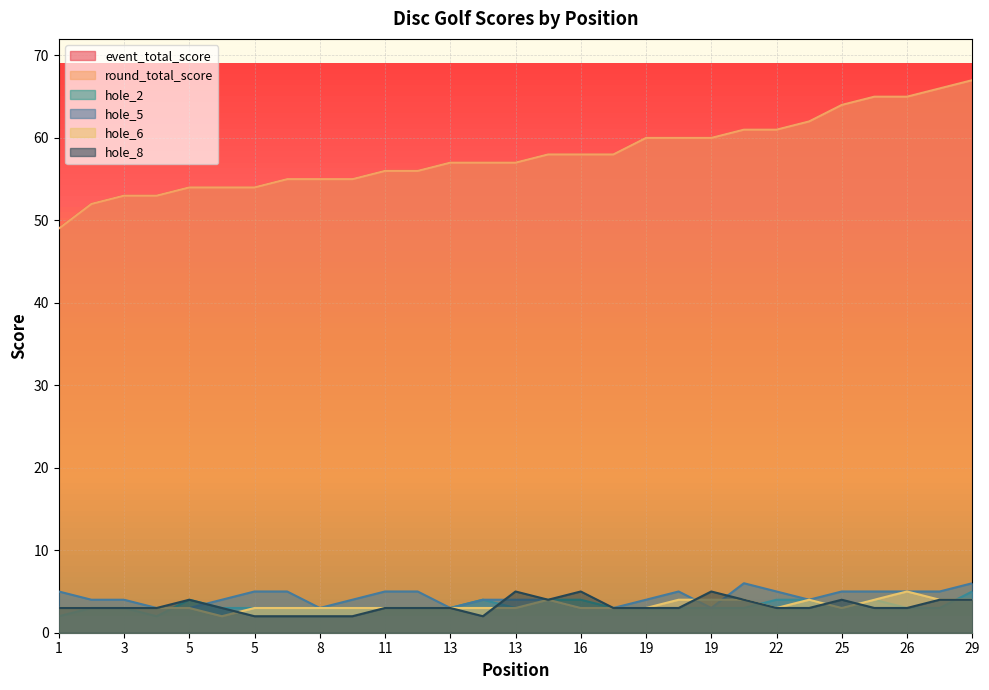

Where do hole_2 and hole_6 first cross each other?

3 and 5